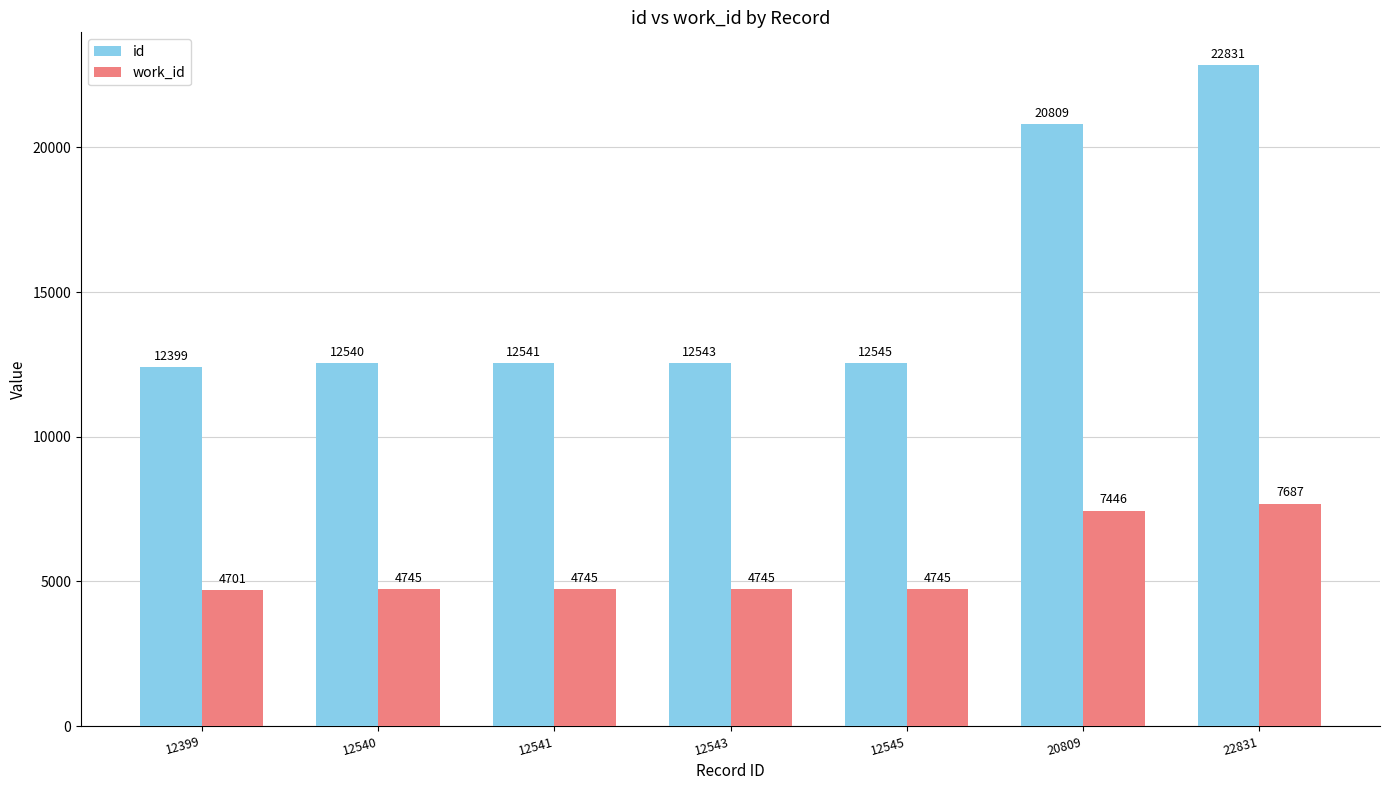

How many data points does each series have?

7